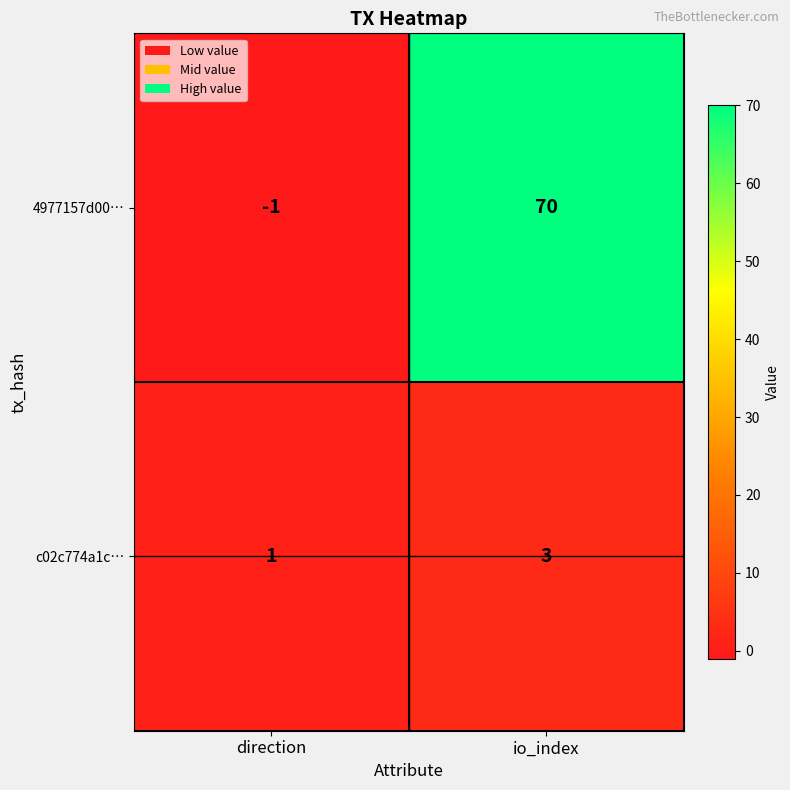

What is the highest value of the c02c774a1c… series?

3